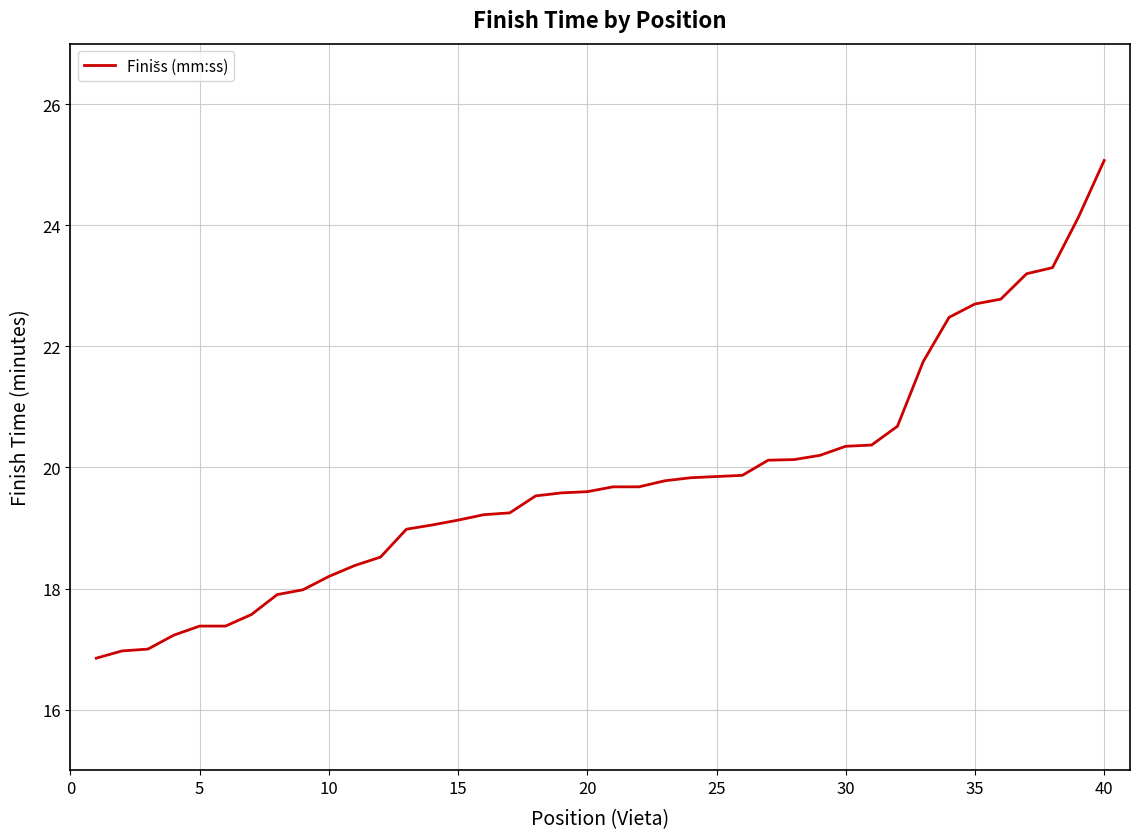

What is the smallest value displayed?

16.9